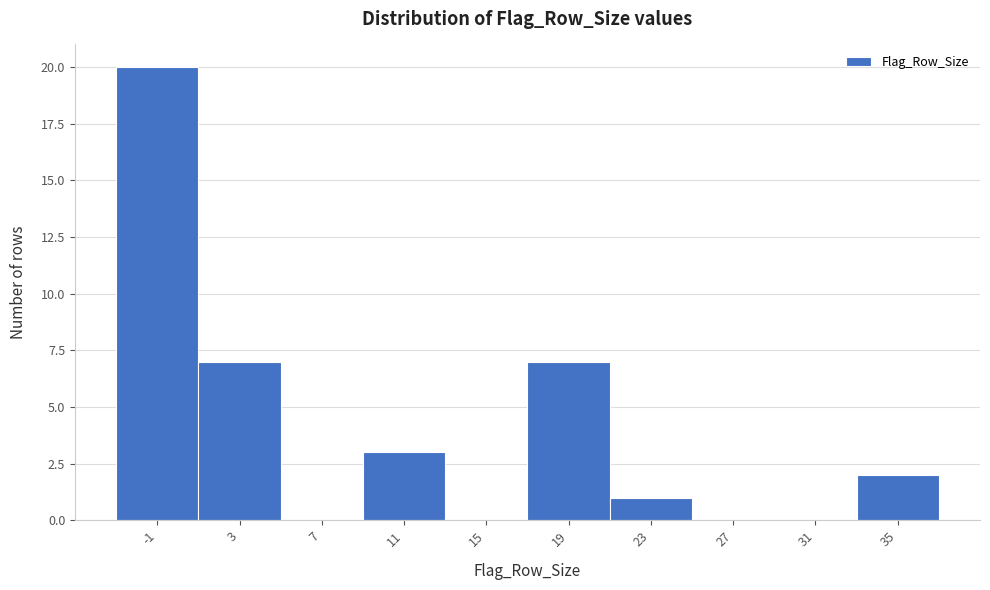

Reading left to right, what are all the values shown in this chart?

-1=20	3=7	7=0	11=3	15=0	19=7	23=1	27=0	31=0	35=2